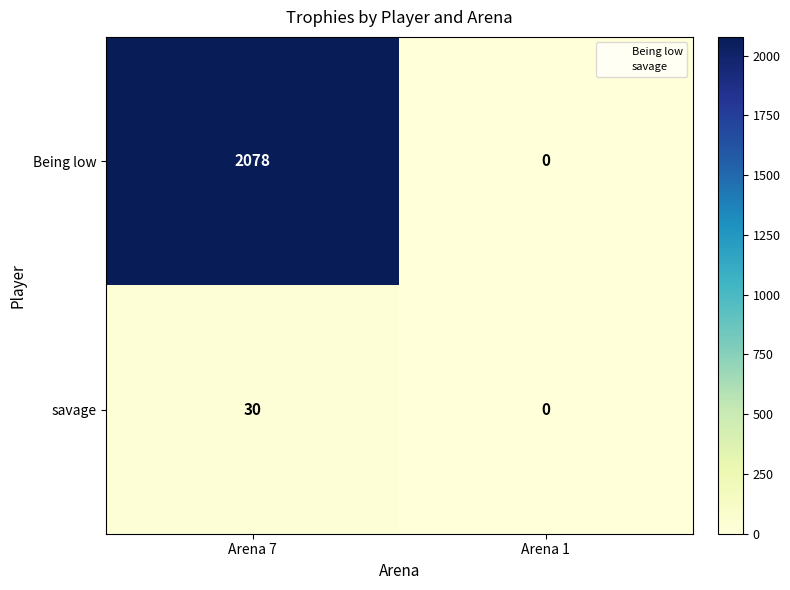

Rank the series by their average value, from lowest to highest.

savage, Being low